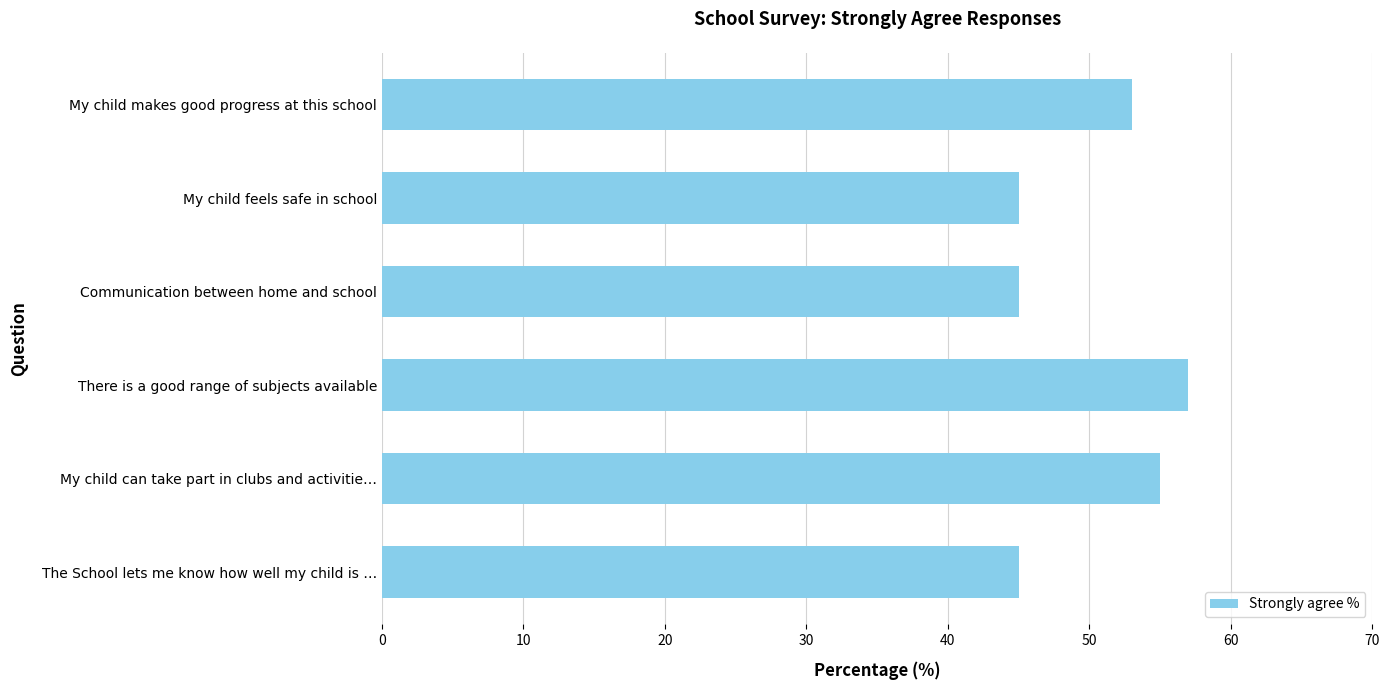

Is it true that the value at My child feels safe in school is 45?

True